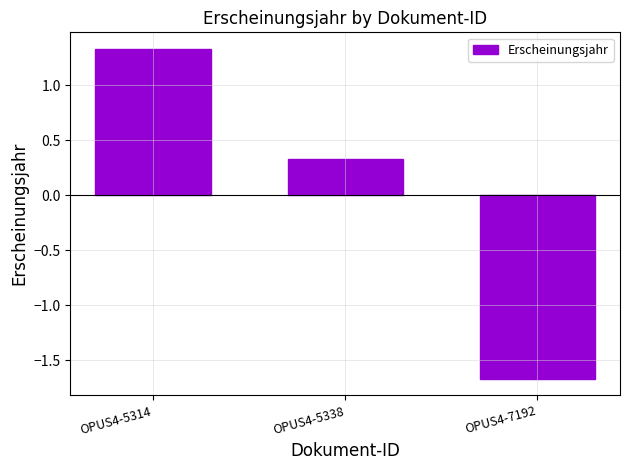

How many values are between -1 and 1?

1